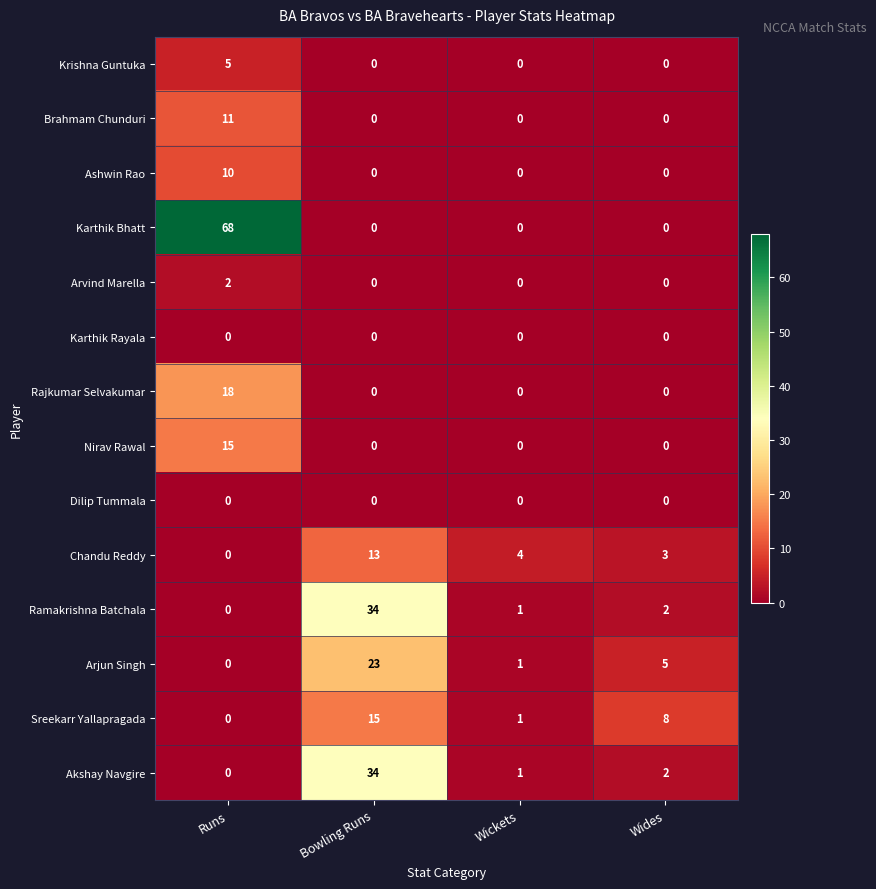

Which series has the largest range (max minus min)?

Karthik Bhatt